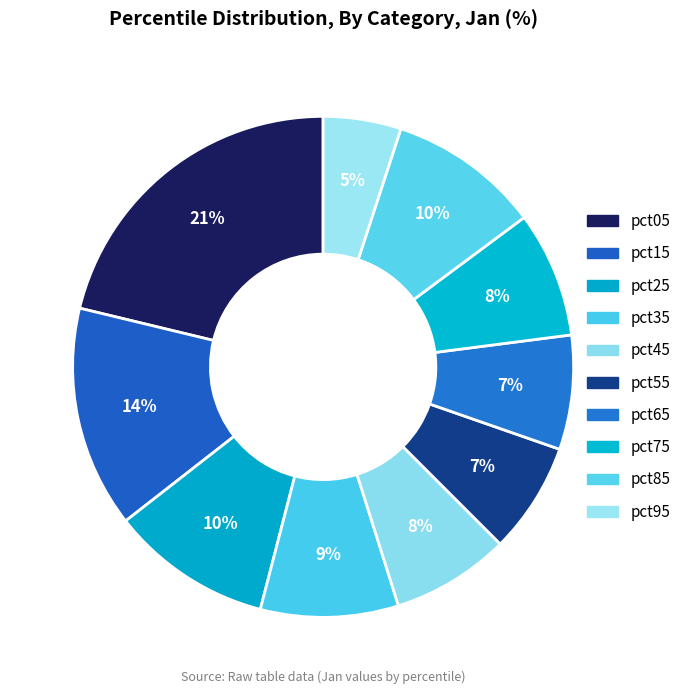

Combined, do pct25 and pct95 account for over 50%?

No